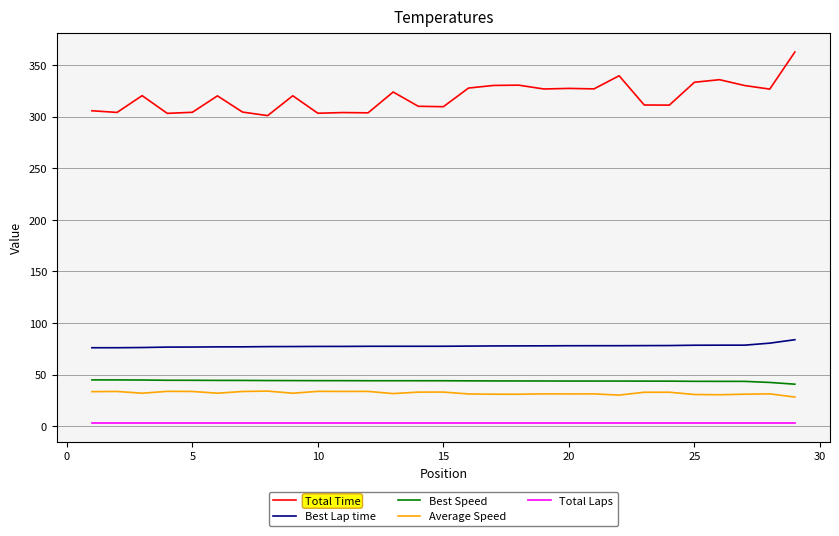

How many values in the Total Time series exceed 320?

16